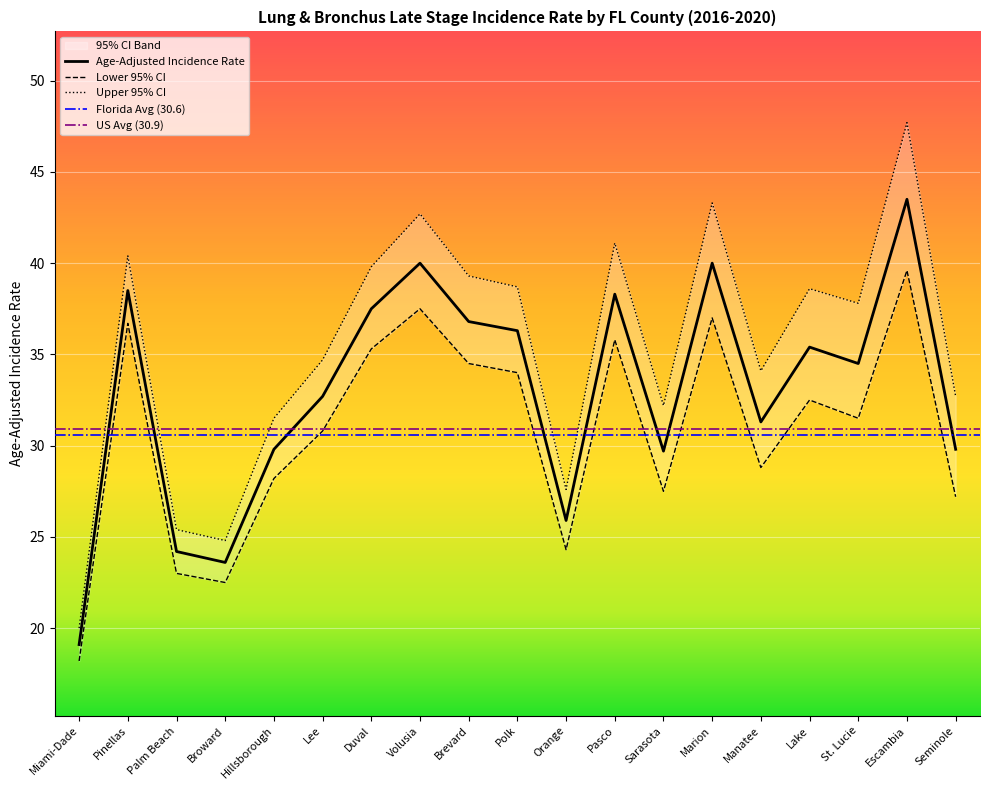

True or false: Age-Adjusted Incidence Rate has more than 0 interior local peaks.

True